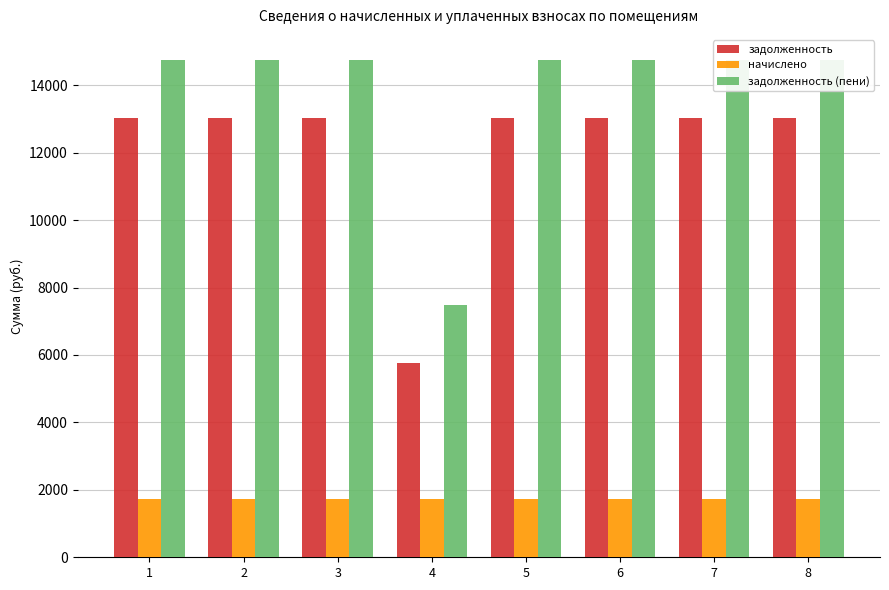

Is it true that задолженность (пени) equals 14753.3 at 2?

True